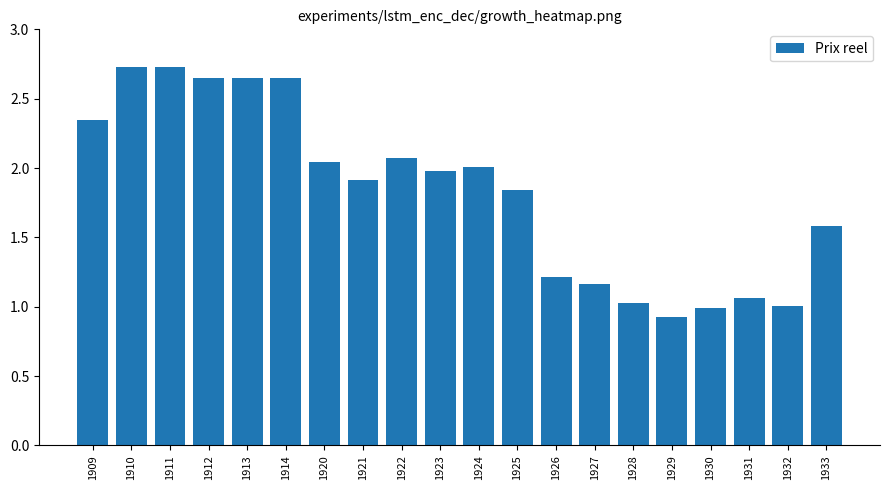

What is the sum of the values at 1922 and 1932?

3.1